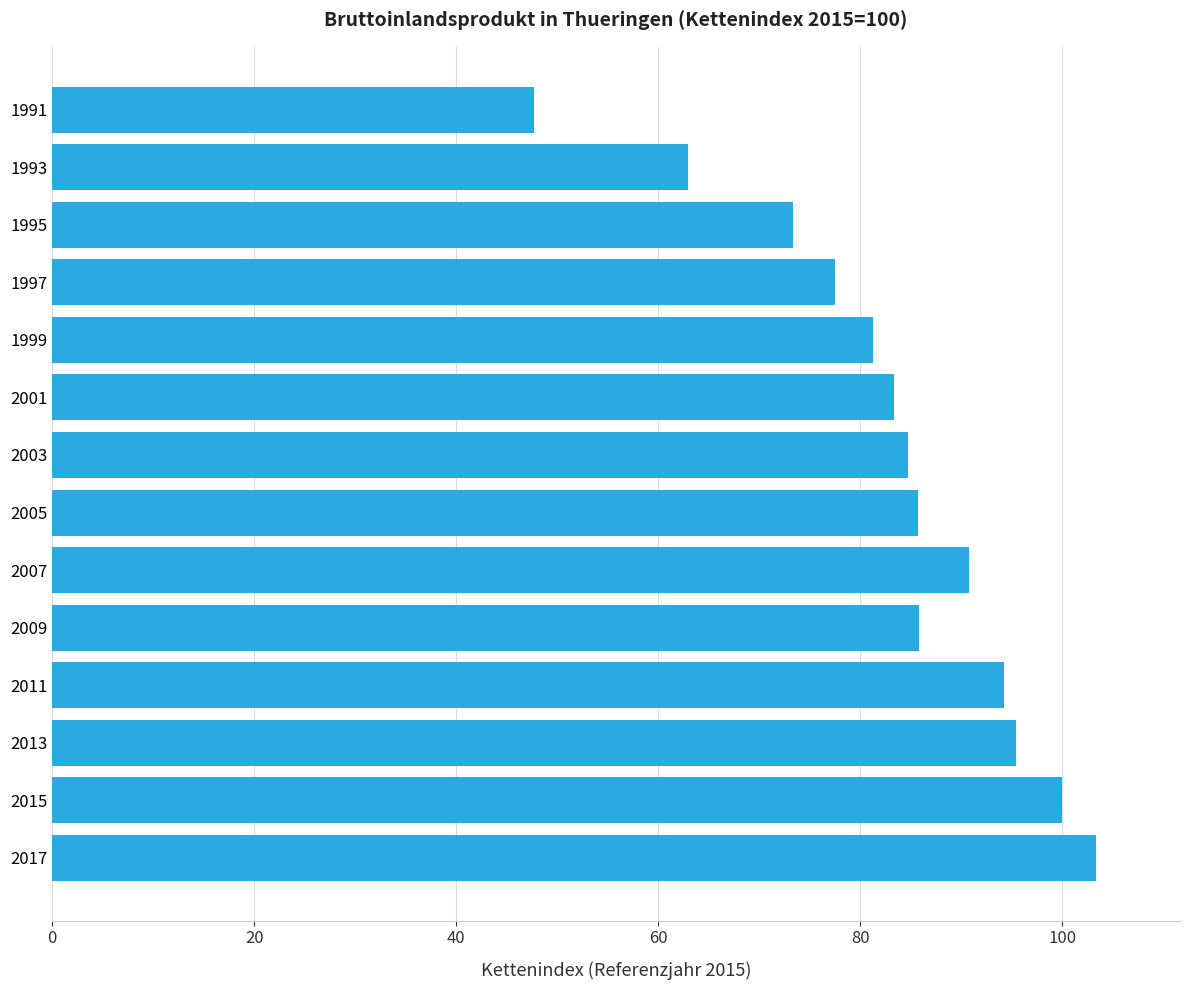

What is the sum of all values?

1166.3